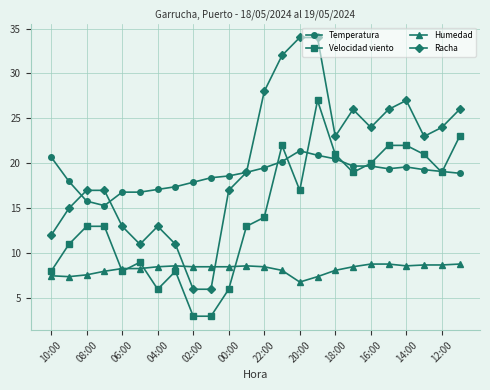

What is the maximum value for Humedad?

8.8